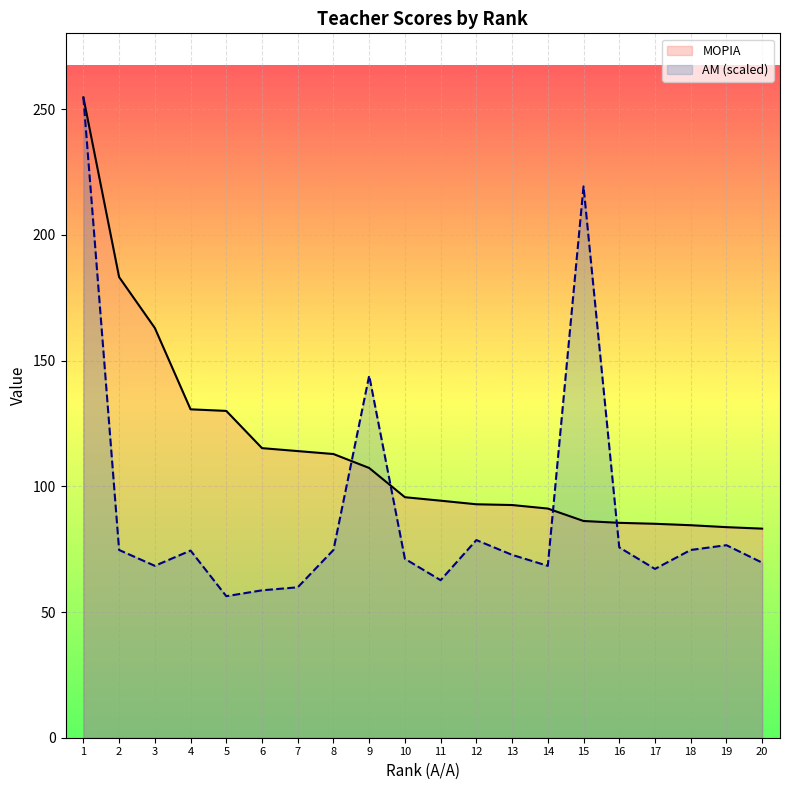

How many intersections are there between ΑΜ (scaled) and ΜΟΡΙΑ?

4